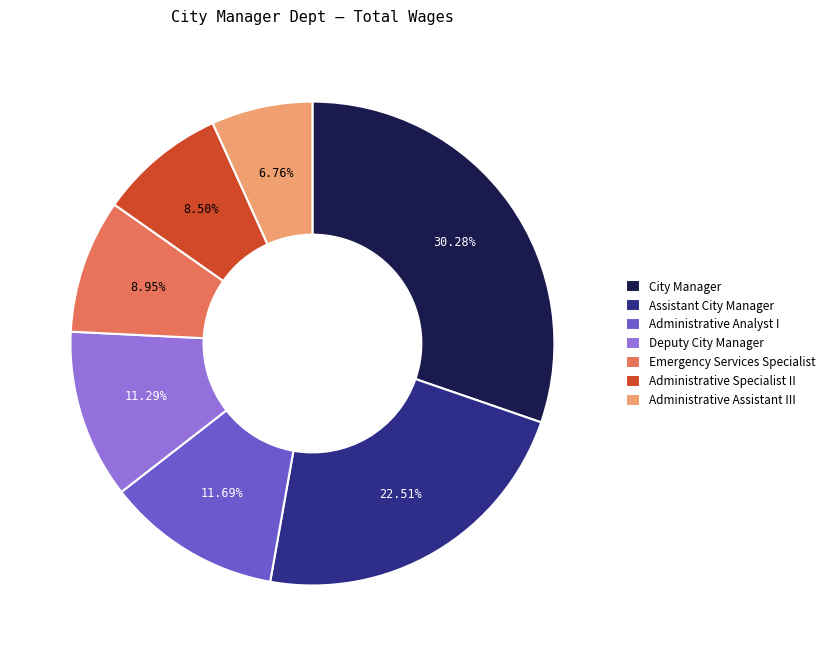

Between Emergency Services Specialist and City Manager, which is larger?

City Manager